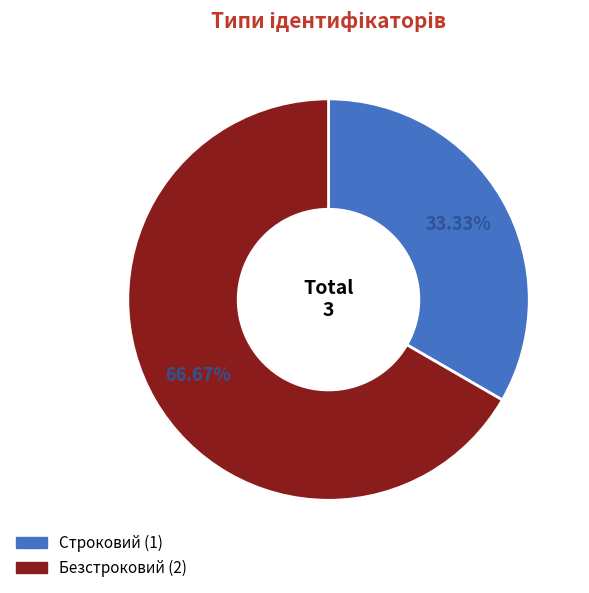

To the nearest percent, what percentage of the pie is Строковий?

33%